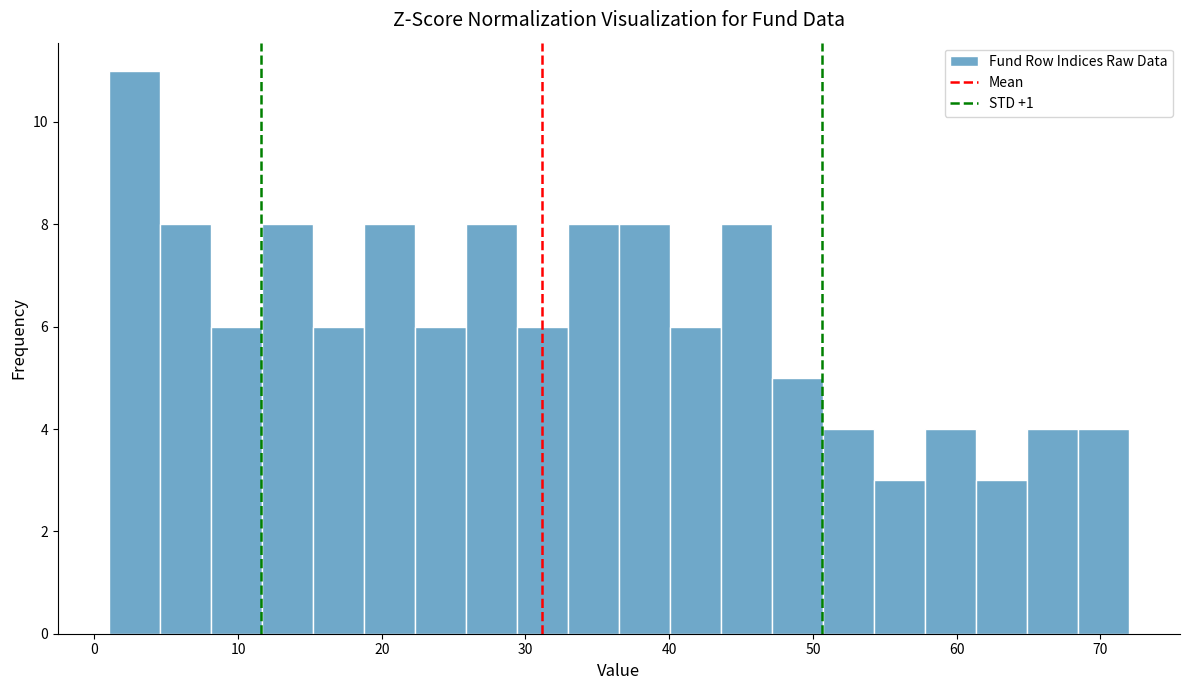

Around what value on the x-axis is the tallest bar? Give the approximate position of its centre, as read against the axis.

3